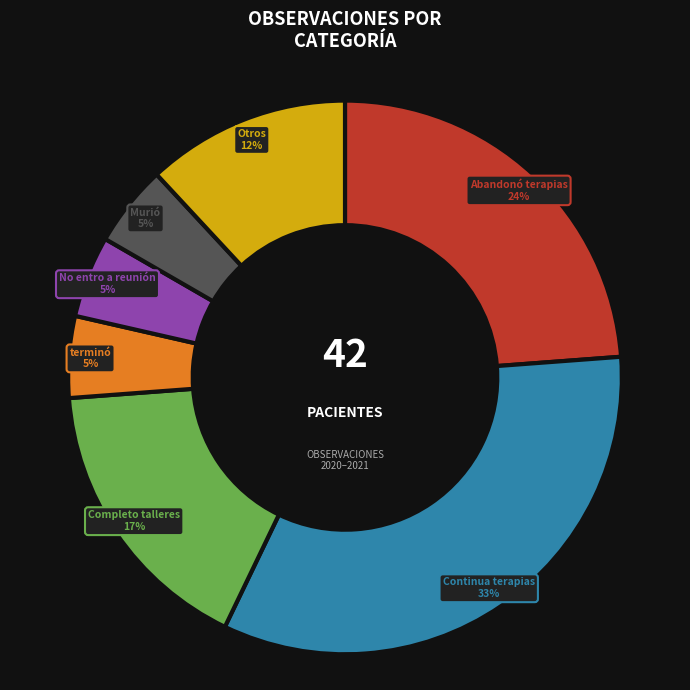

Is there any slice that represents more than half of the pie?

No